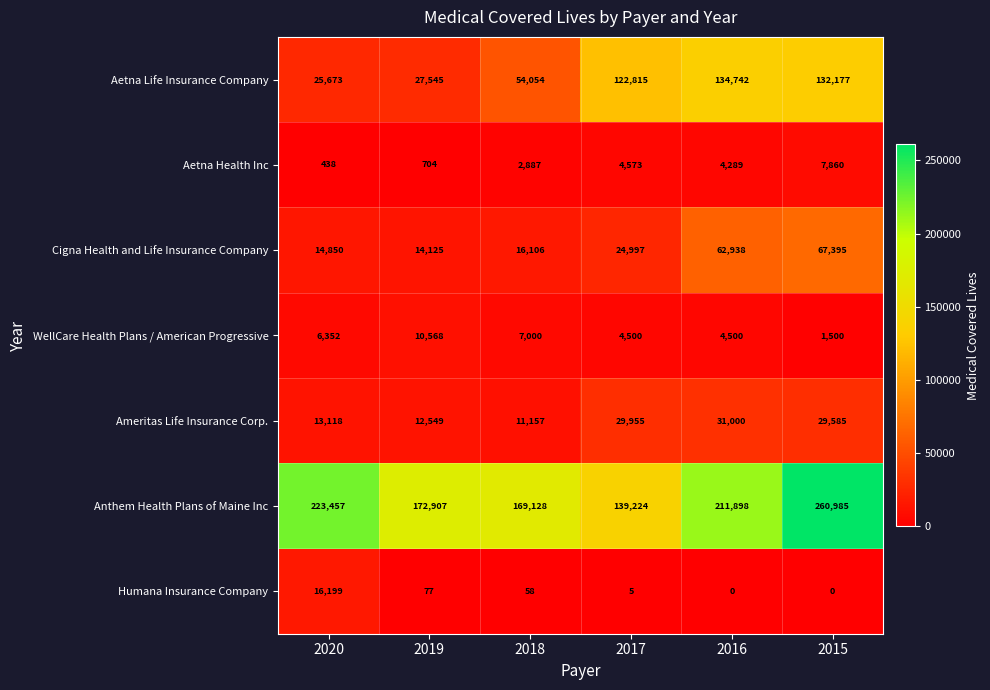

What is the total value across all series at 2018?

260390